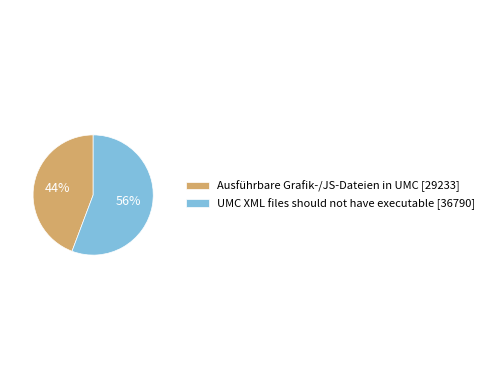

Which slice represents more than half of the pie?

UMC XML files should not have executable